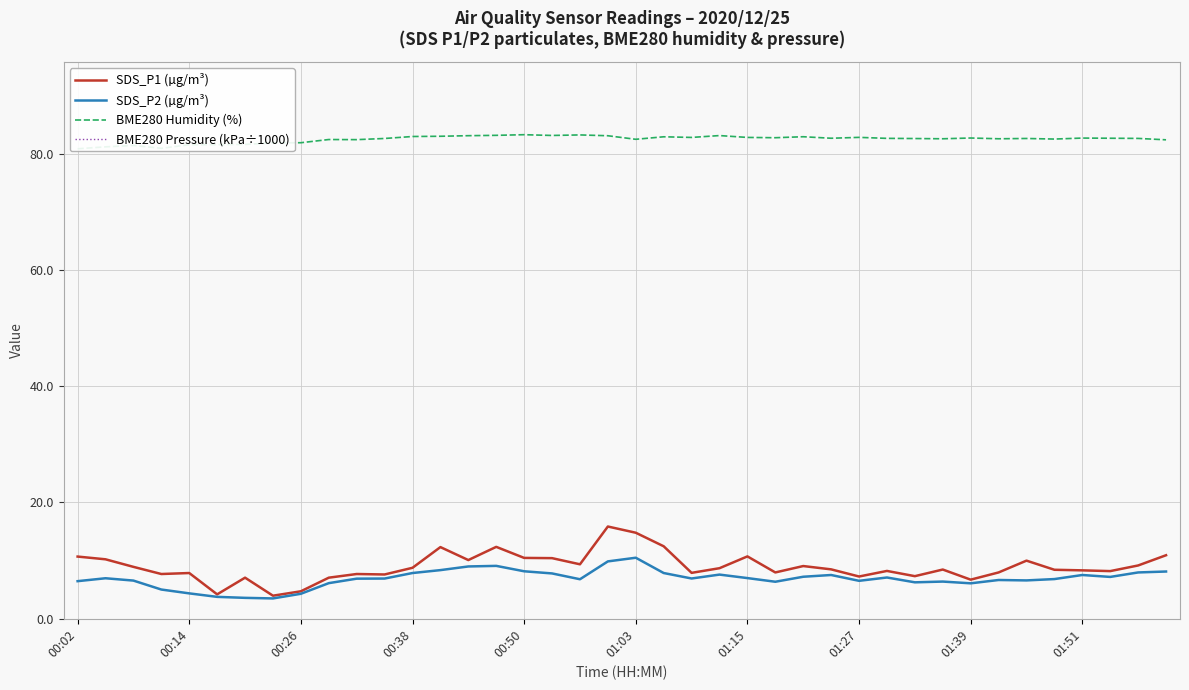

Which series has the largest total across all categories?

BME280 Pressure (kPa÷1000)